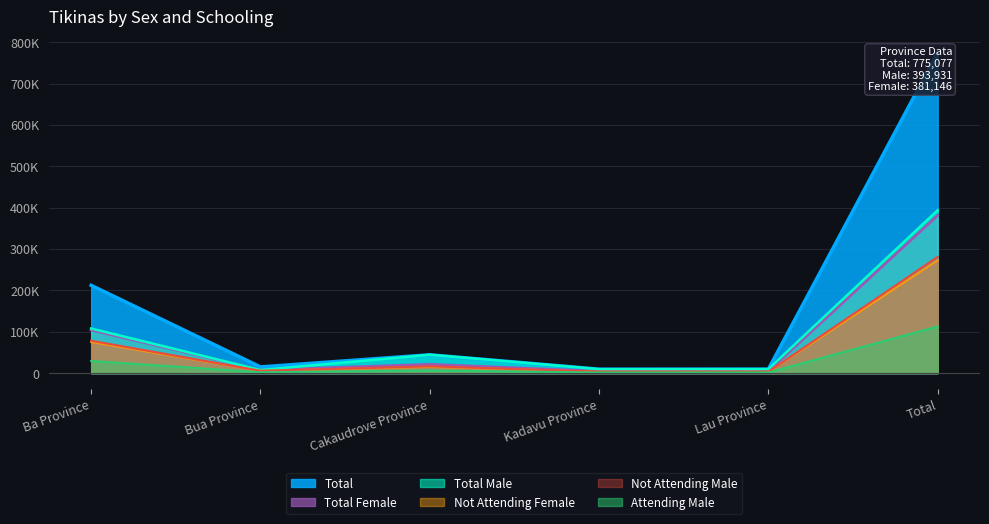

In Not Attending Male, how many points are higher than both neighbors (excluding endpoints)?

1